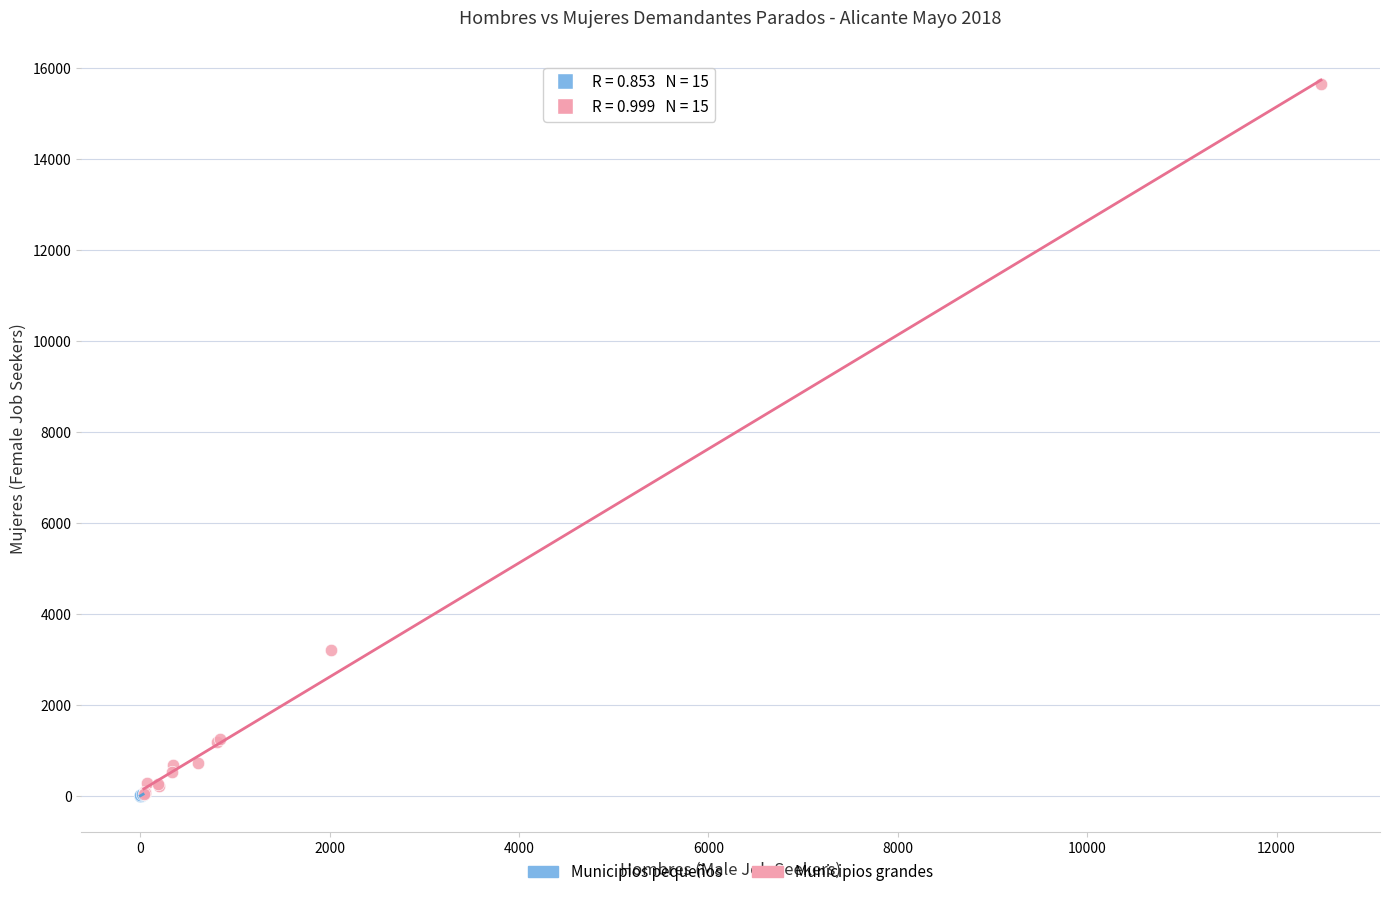

Which series contains the highest Y value?

Municipios grandes